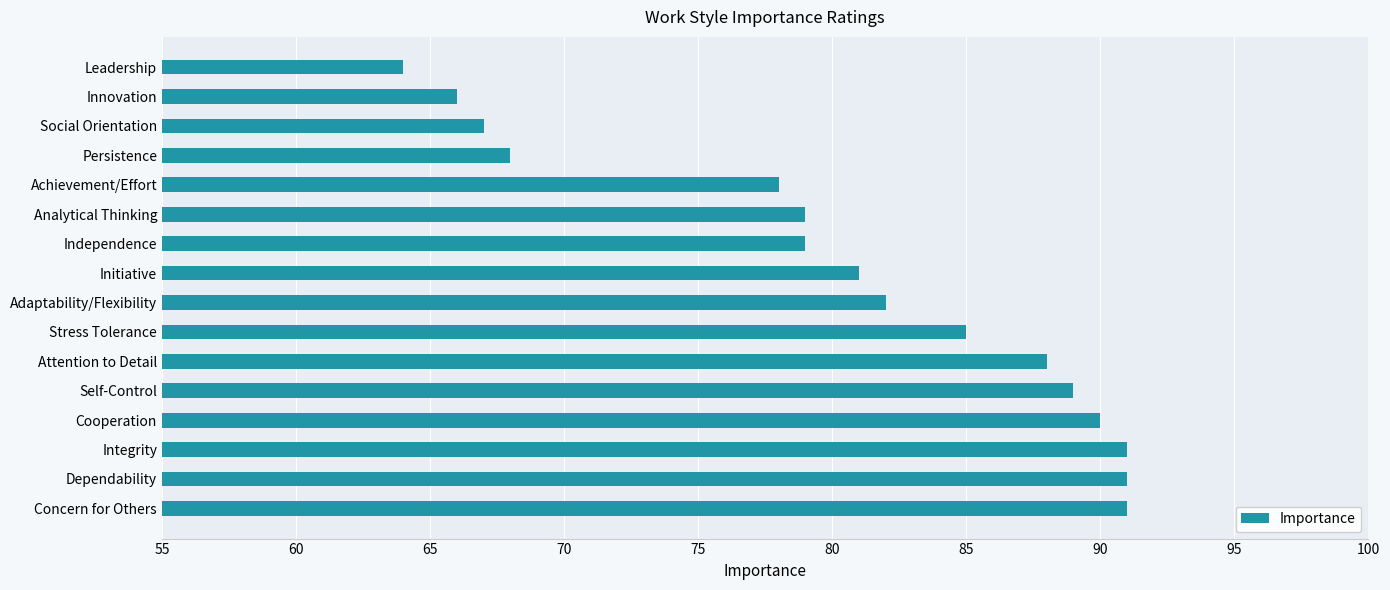

The value at Cooperation is 90. True or false?

True